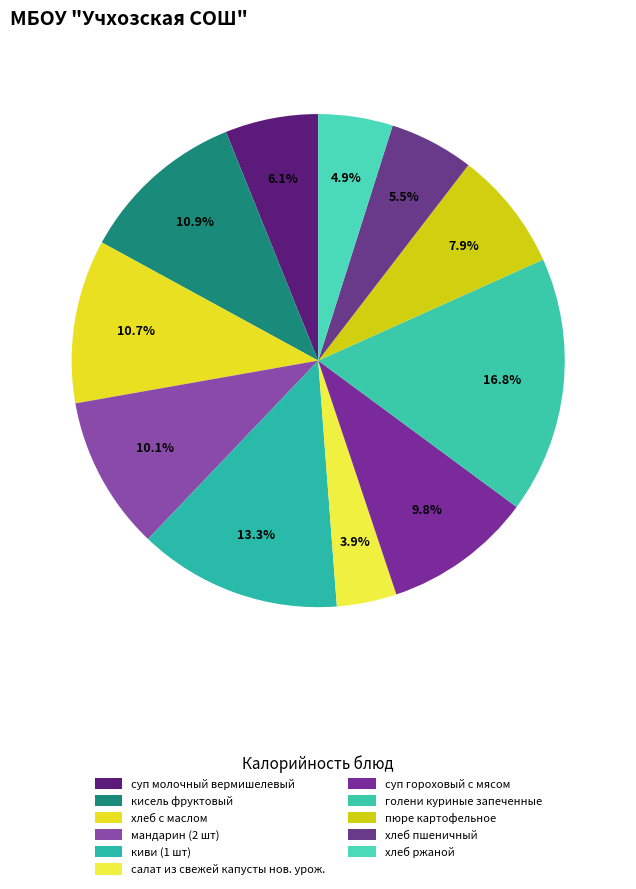

Count the number of slices in the pie.

11